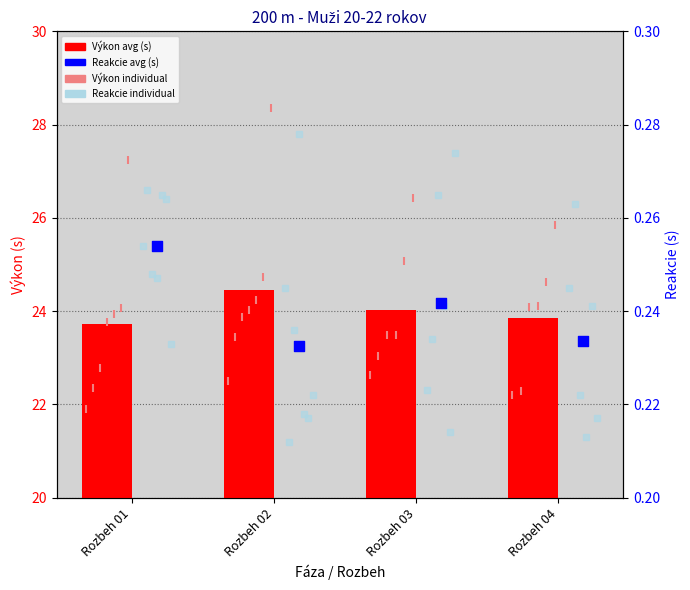

Which series reaches the maximum Y coordinate?

Výkon (avg)